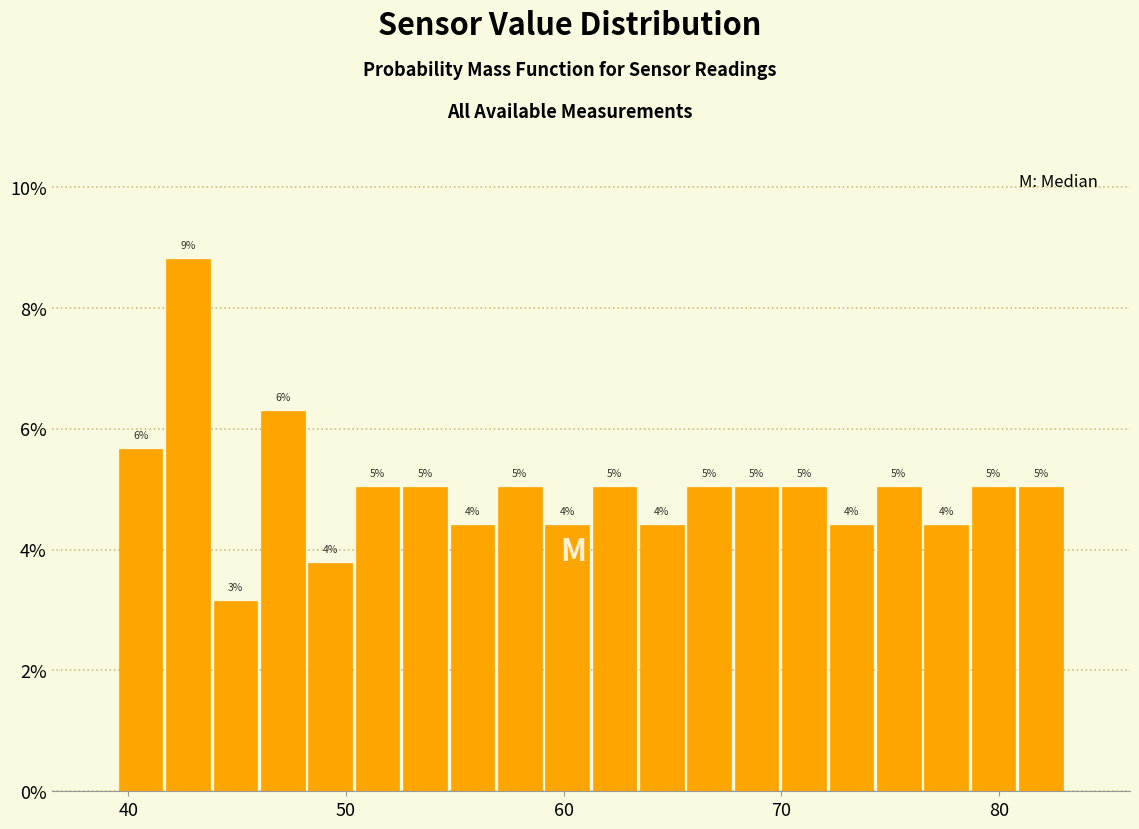

Read against the x-axis, roughly where is the centre of the tallest bar?

43